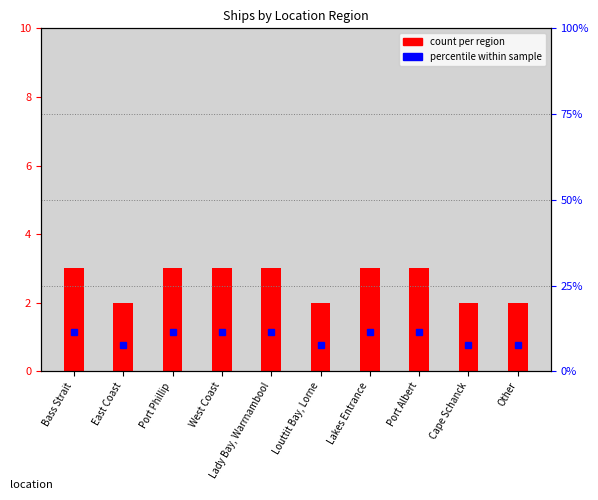

Reading right to left, transcribe all the data shown in this chart.

count per region: 2.0	2.0	3.0	3.0	2.0	3.0	3.0	3.0	2.0	3.0
percentile within sample: 7.7	7.7	11.5	11.5	7.7	11.5	11.5	11.5	7.7	11.5